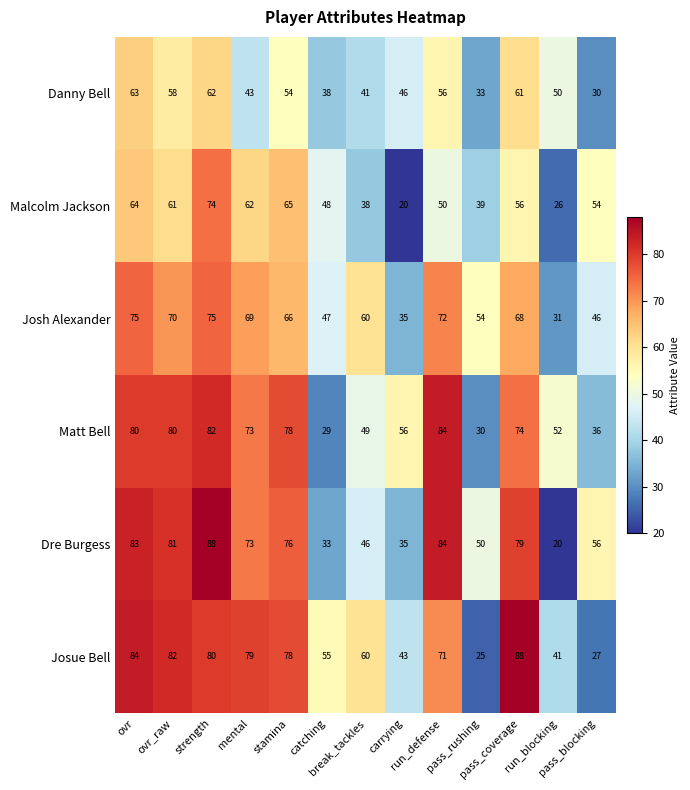

What is the average value of the Danny Bell series?

49